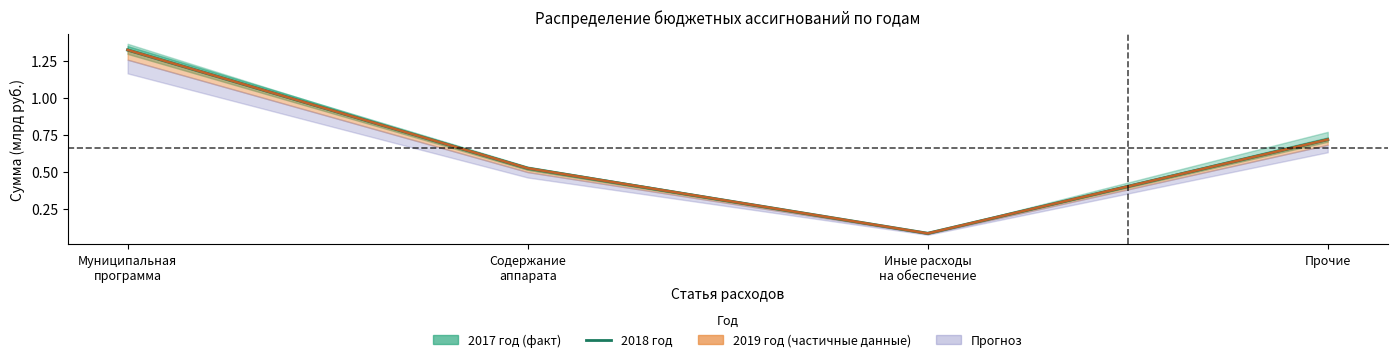

Rank the categories by value from highest to lowest.

Муниципальная
программа, Прочие, Содержание
аппарата, Иные расходы
на обеспечение